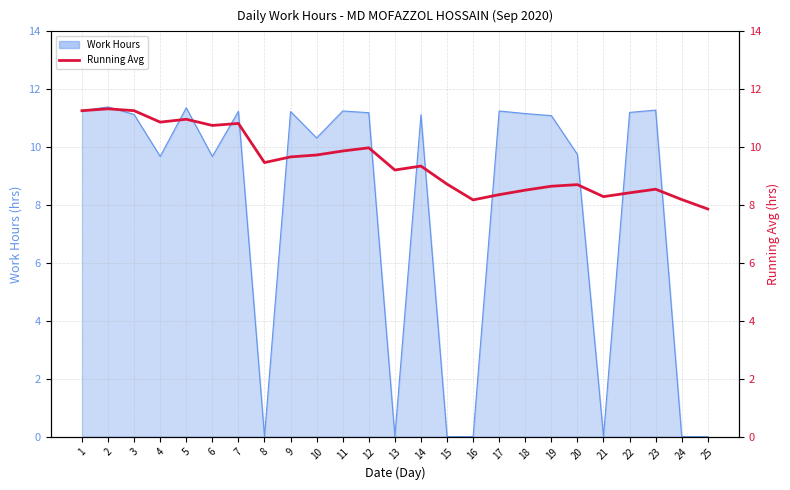

Reading left to right, extract all data points from this chart.

1=11.3	2=11.3	3=11.3	4=10.9	5=11.0	6=10.8	7=10.8	8=9.5	9=9.7	10=9.7	11=9.9	12=10.0	13=9.2	14=9.3	15=8.7	16=8.2	17=8.4	18=8.5	19=8.7	20=8.7	21=8.3	22=8.4	23=8.5	24=8.2	25=7.9